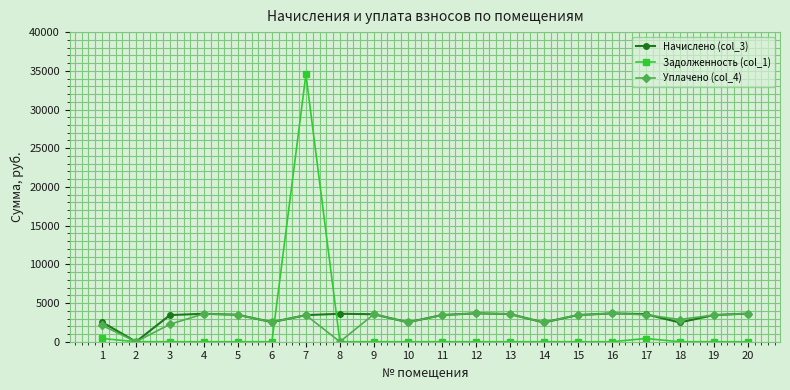

Which series has the widest spread of values?

Задолженность (col_1)